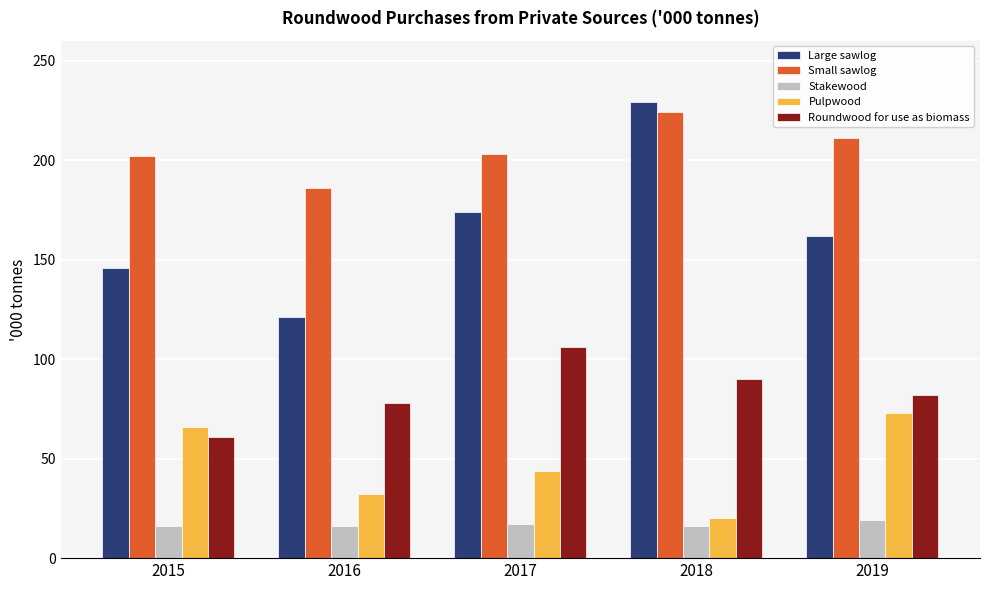

How many data points in Small sawlog are less than 203?

2